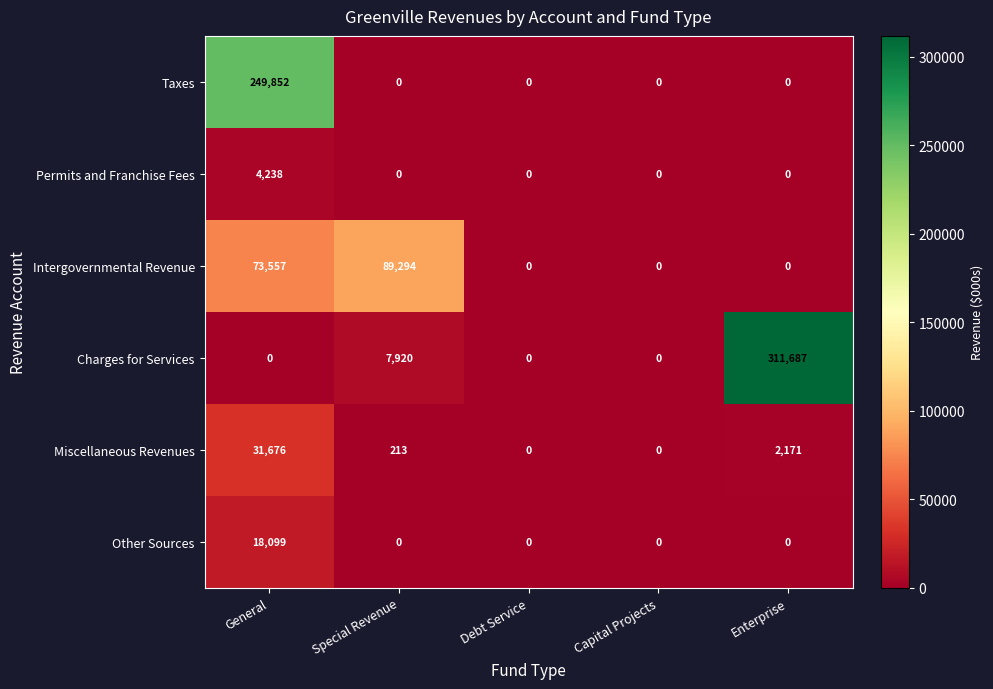

How many data points does each series have?

5